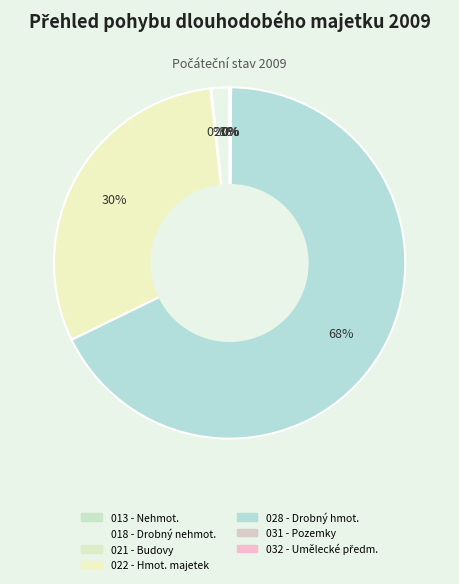

Count the number of slices in the pie.

7